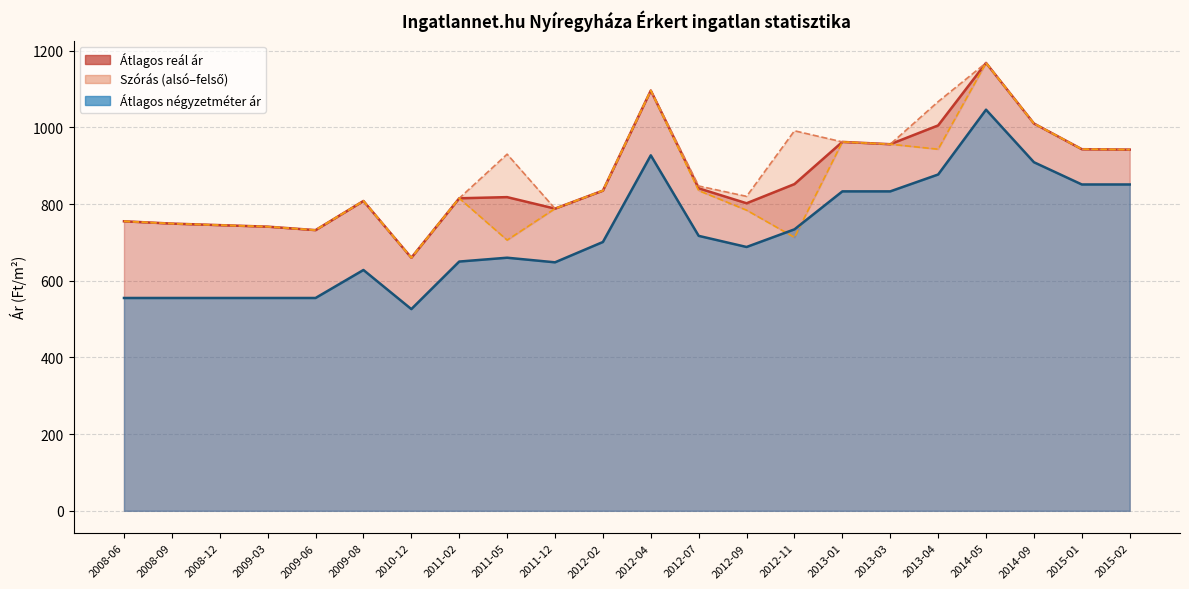

Rank the categories by Átlagos négyzetméter ár (line) value from lowest to highest.

2010-12, 2008-06, 2008-09, 2008-12, 2009-03, 2009-06, 2009-08, 2011-12, 2011-02, 2011-05, 2012-09, 2012-02, 2012-07, 2012-11, 2013-01, 2013-03, 2015-01, 2015-02, 2013-04, 2014-09, 2012-04, 2014-05